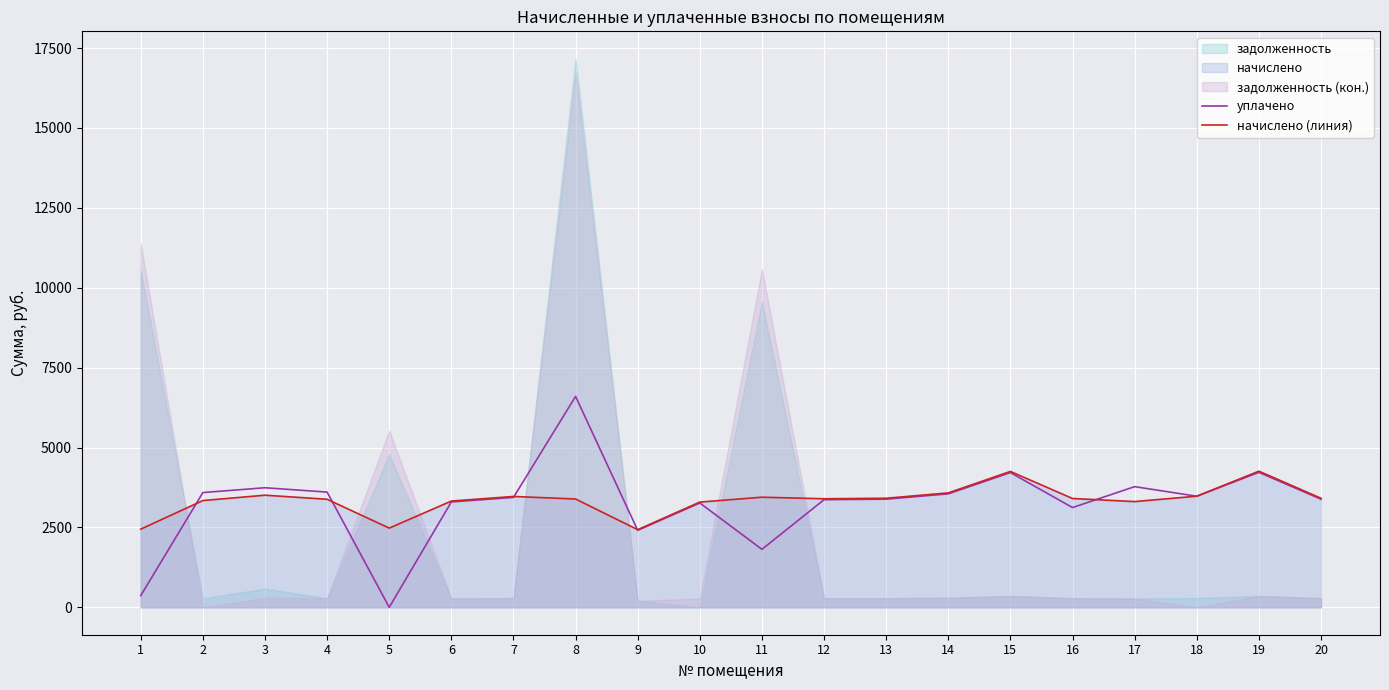

The value of начислено (линия) at 13 is 3412.6. True or false?

True